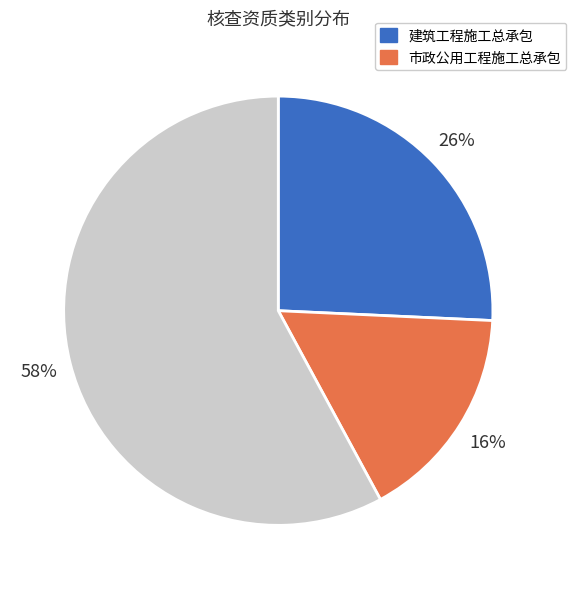

To the nearest percent, what is the difference between the largest and smallest slice percentages?

42%